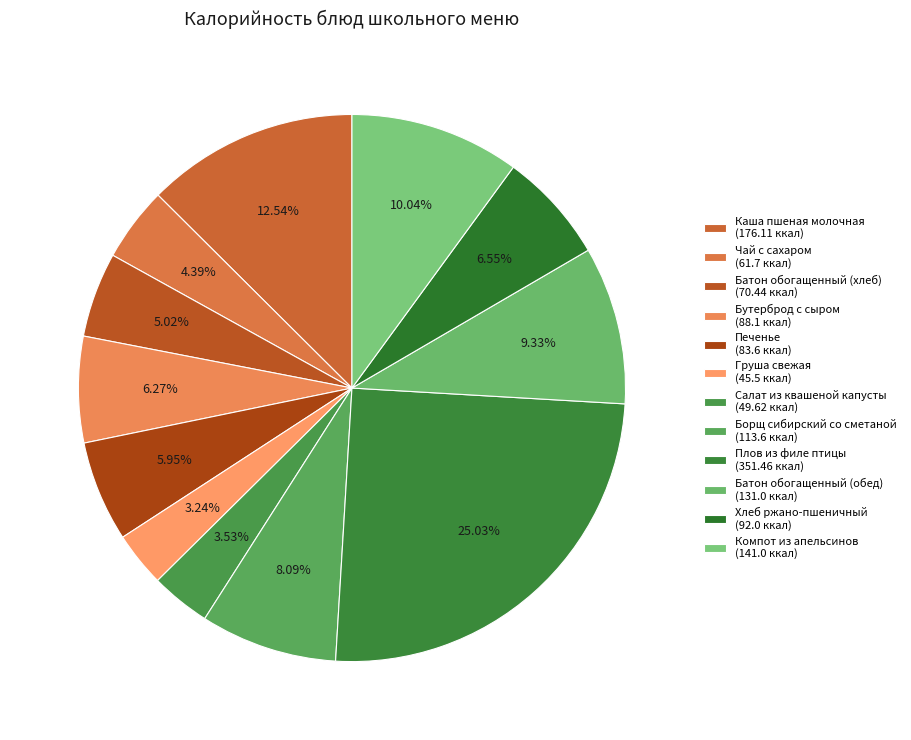

How many slices are in this pie chart?

12